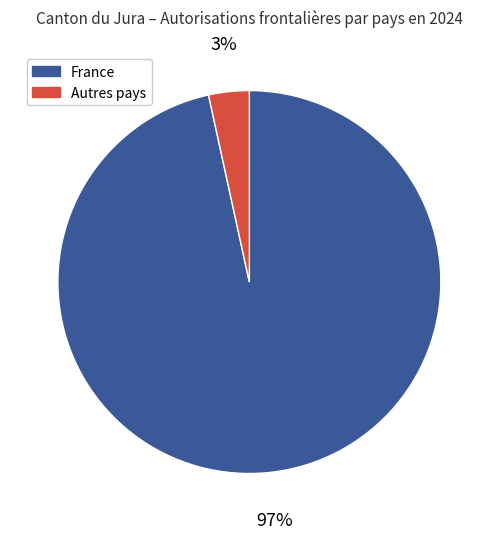

To the nearest percent, what is the average slice percentage?

50%